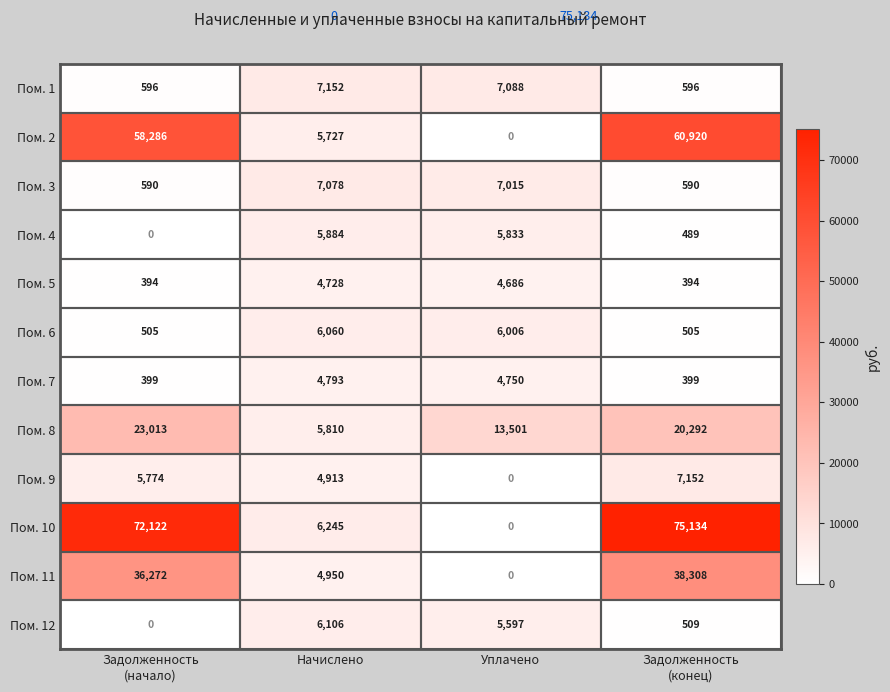

The value of Пом. 2 at Начислено is 8858. True or false?

False